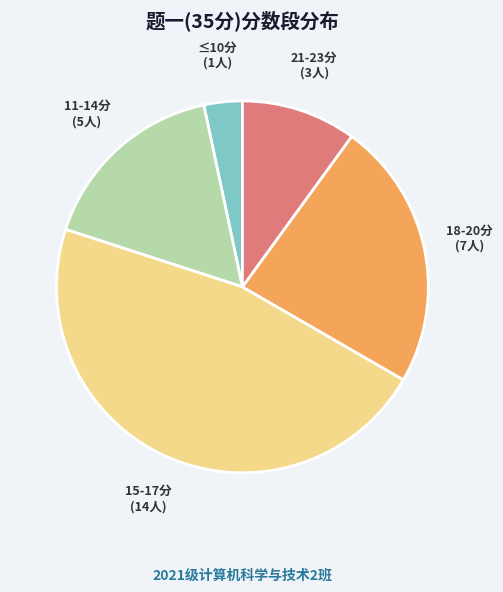

True or false: ≤10分 accounts for 3% of the total.

True